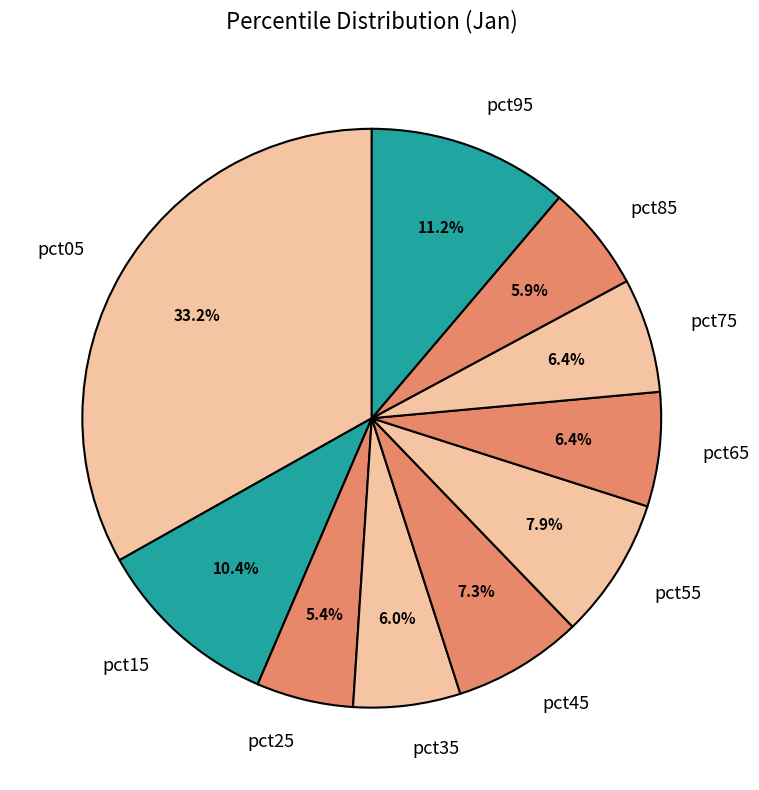

Count the number of slices in the pie.

10